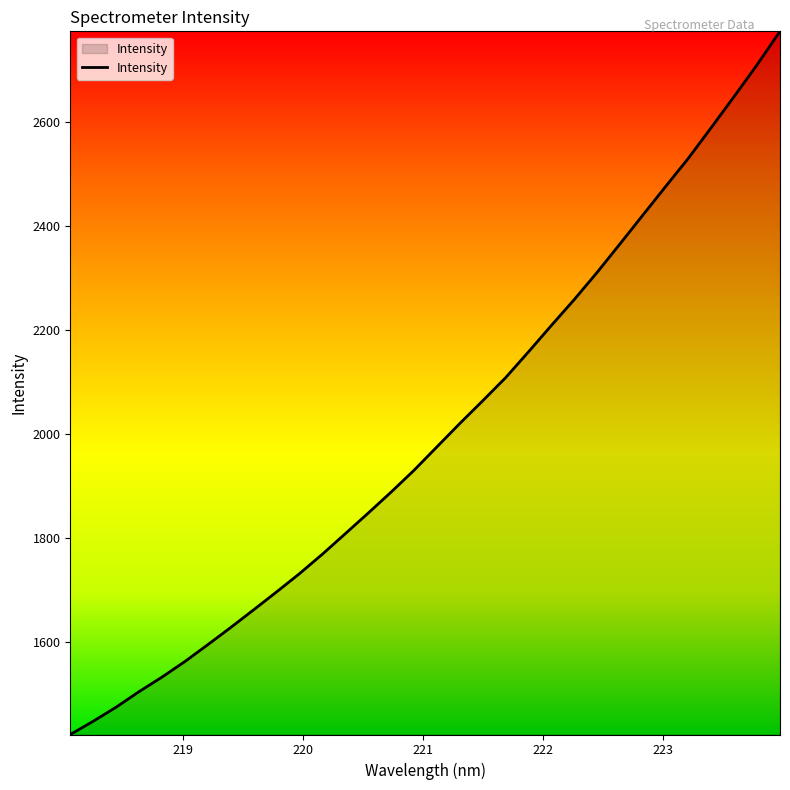

How many lines are shown in the chart?

1